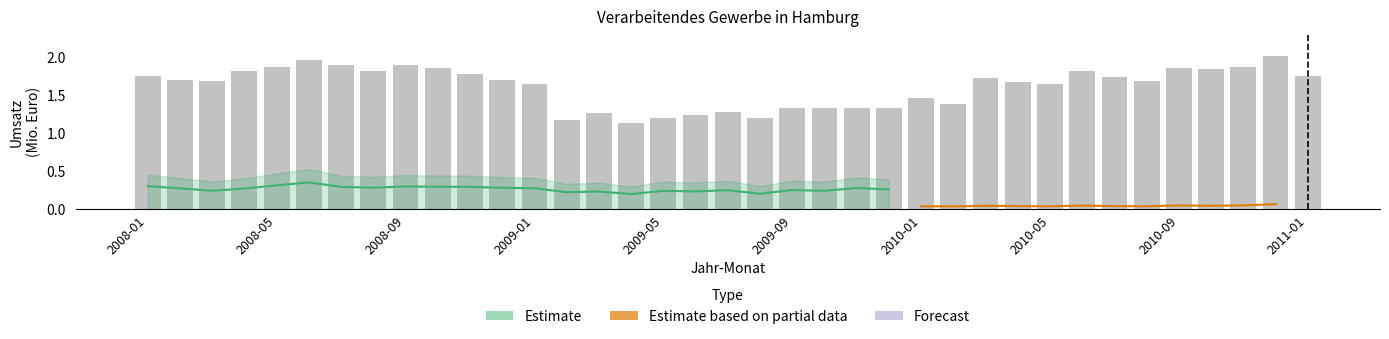

Is it true that the value at 2010-03 is 0.6?

False